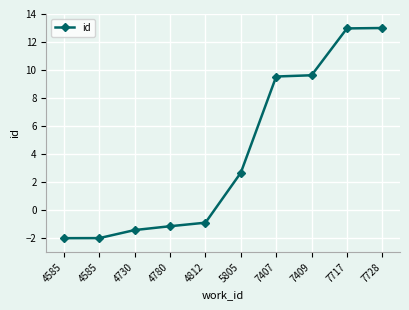

Rank the categories by value from lowest to highest.

4585, 4585, 4730, 4780, 4812, 5805, 7407, 7409, 7717, 7728